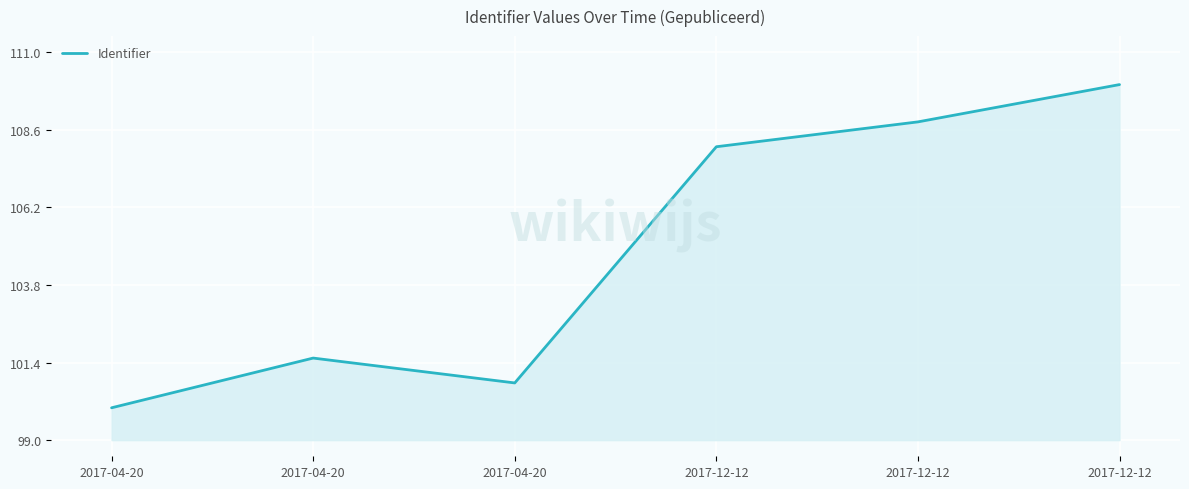

What is the maximum value shown in the chart?

110.0